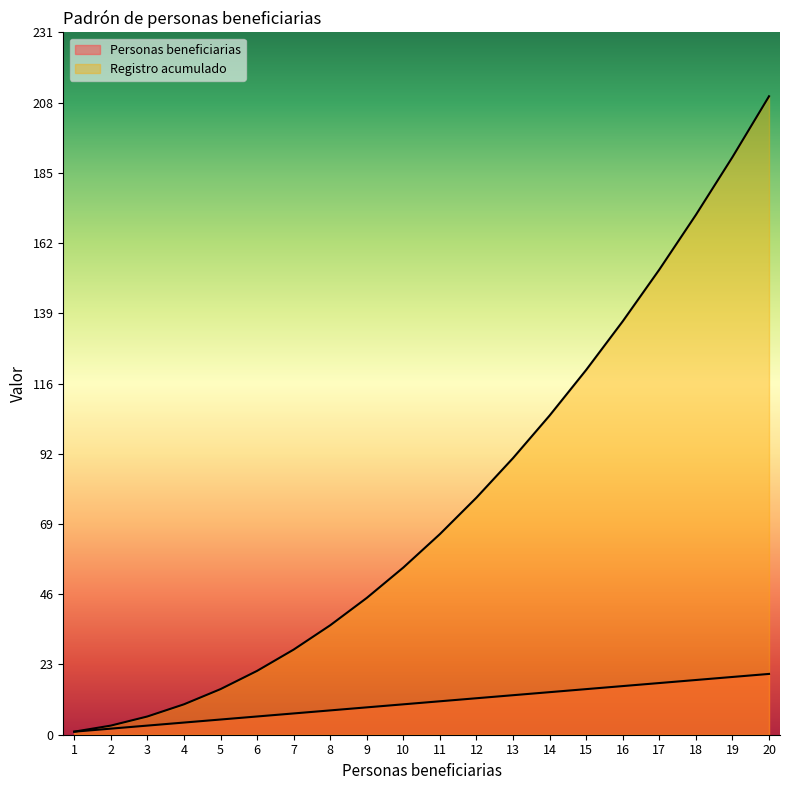

Between 4 and 6, which series saw the biggest shift?

Registro acumulado